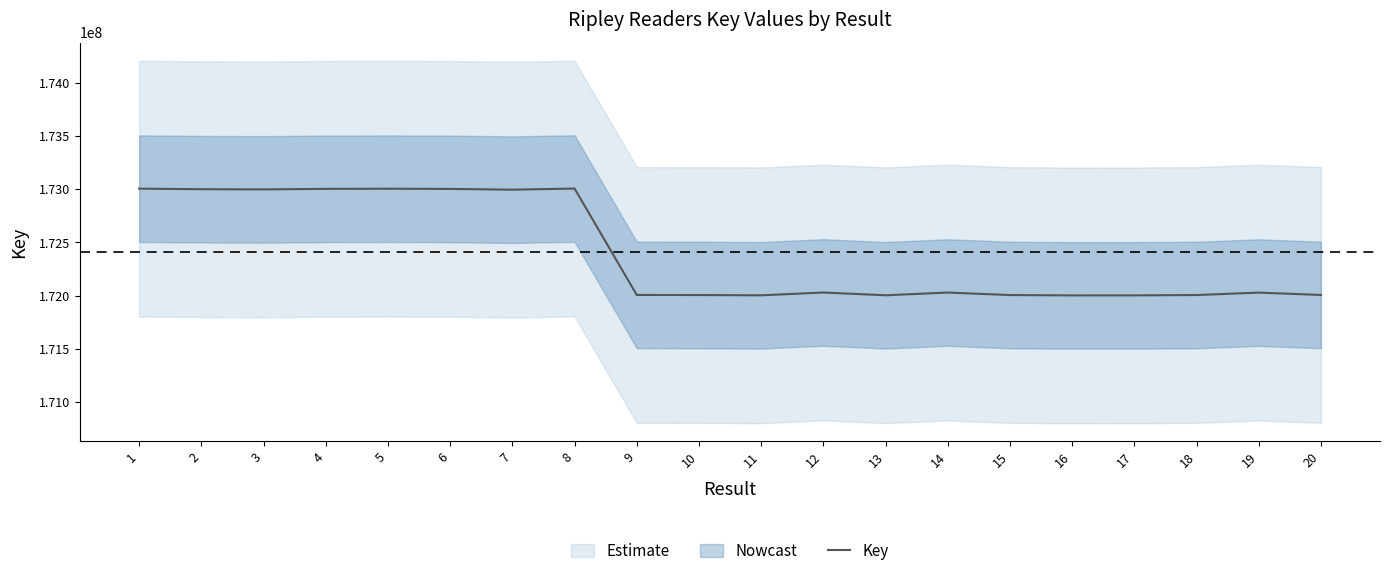

True or false: the data has more than 2 interior local peaks.

True